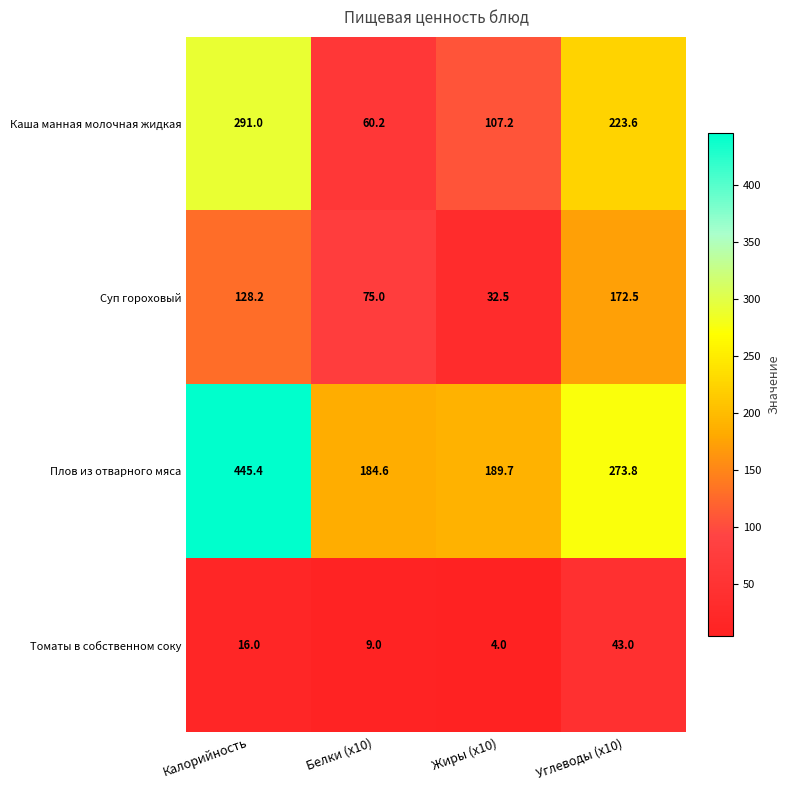

Which series has the largest total across all categories?

Плов из отварного мяса